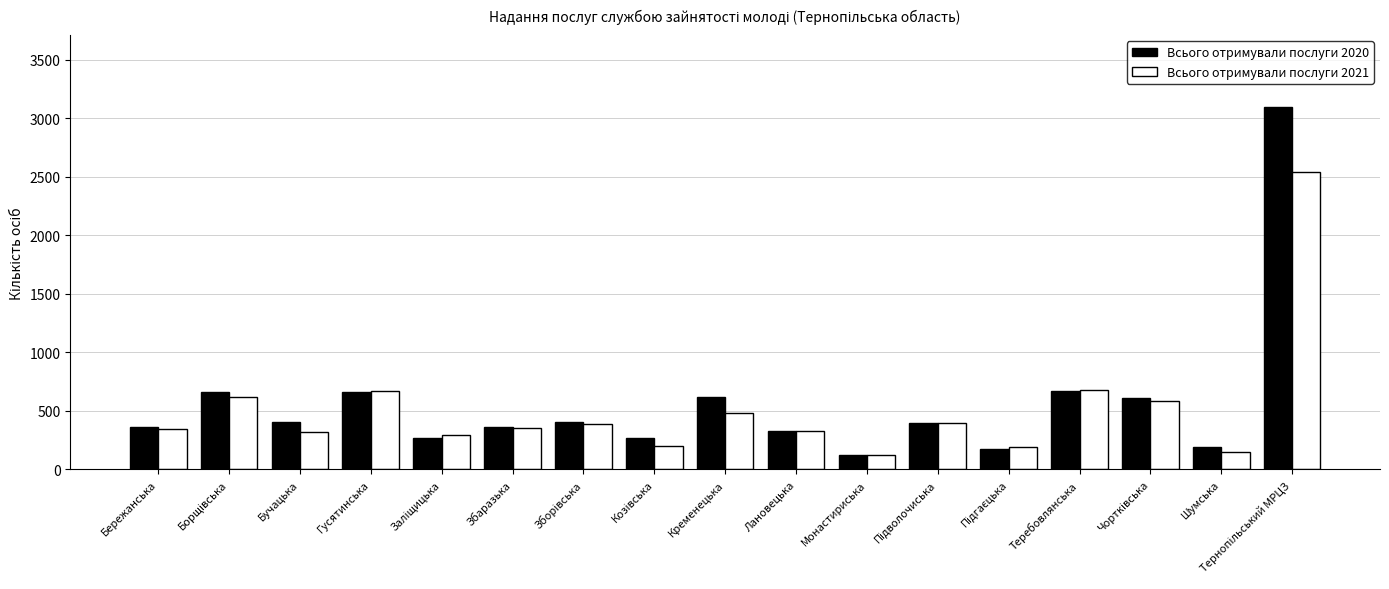

List the series in order of their peak value, highest first.

Всього отримували послуги 2020, Всього отримували послуги 2021